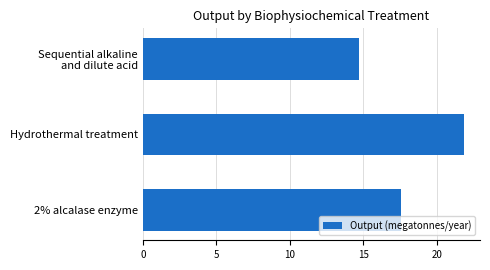

True or false: the data shows 37.1 at Hydrothermal treatment.

False